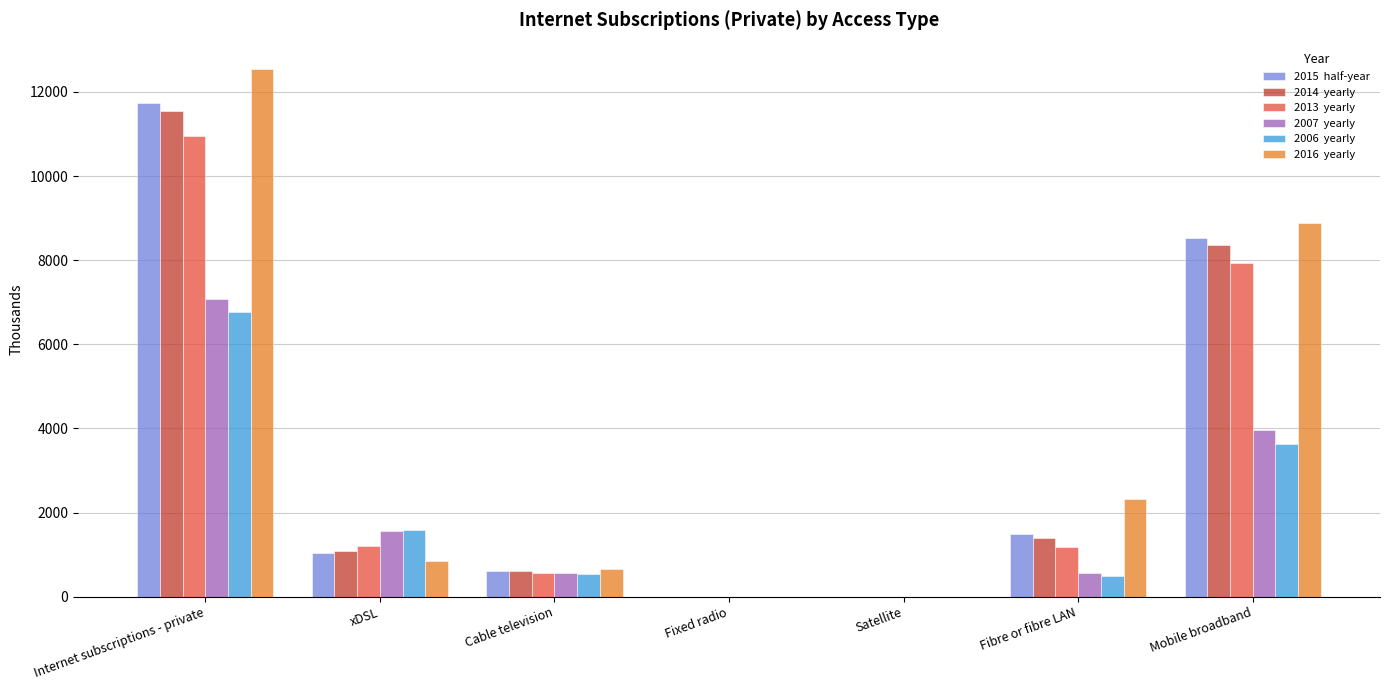

Which label corresponds to the largest value in the chart?

Internet subscriptions - private